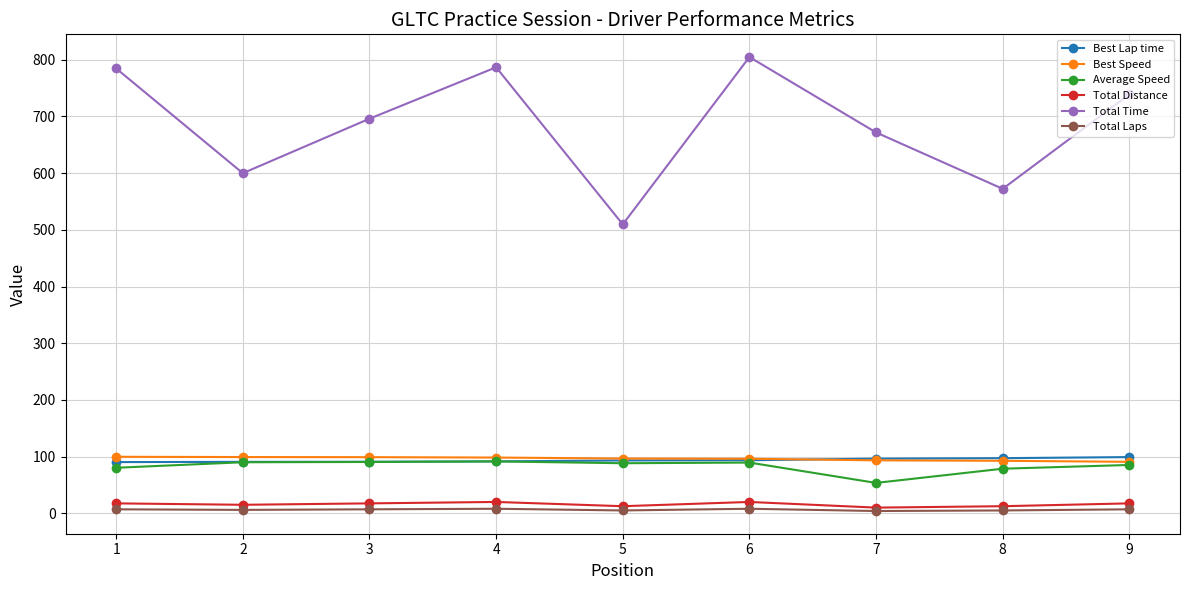

Which series has the largest total across all categories?

Total Time